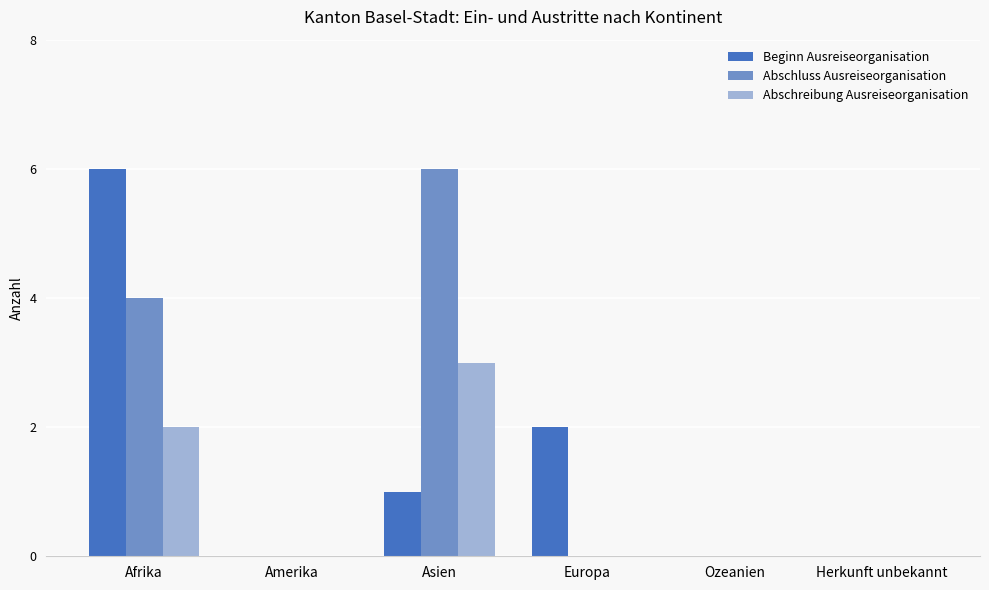

What is the sum of the Abschreibung Ausreiseorganisation values at Afrika and Asien?

5